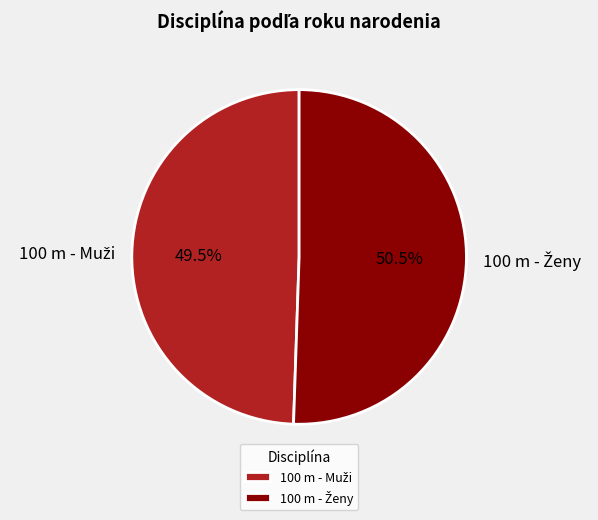

Is there a majority slice in this chart?

Yes